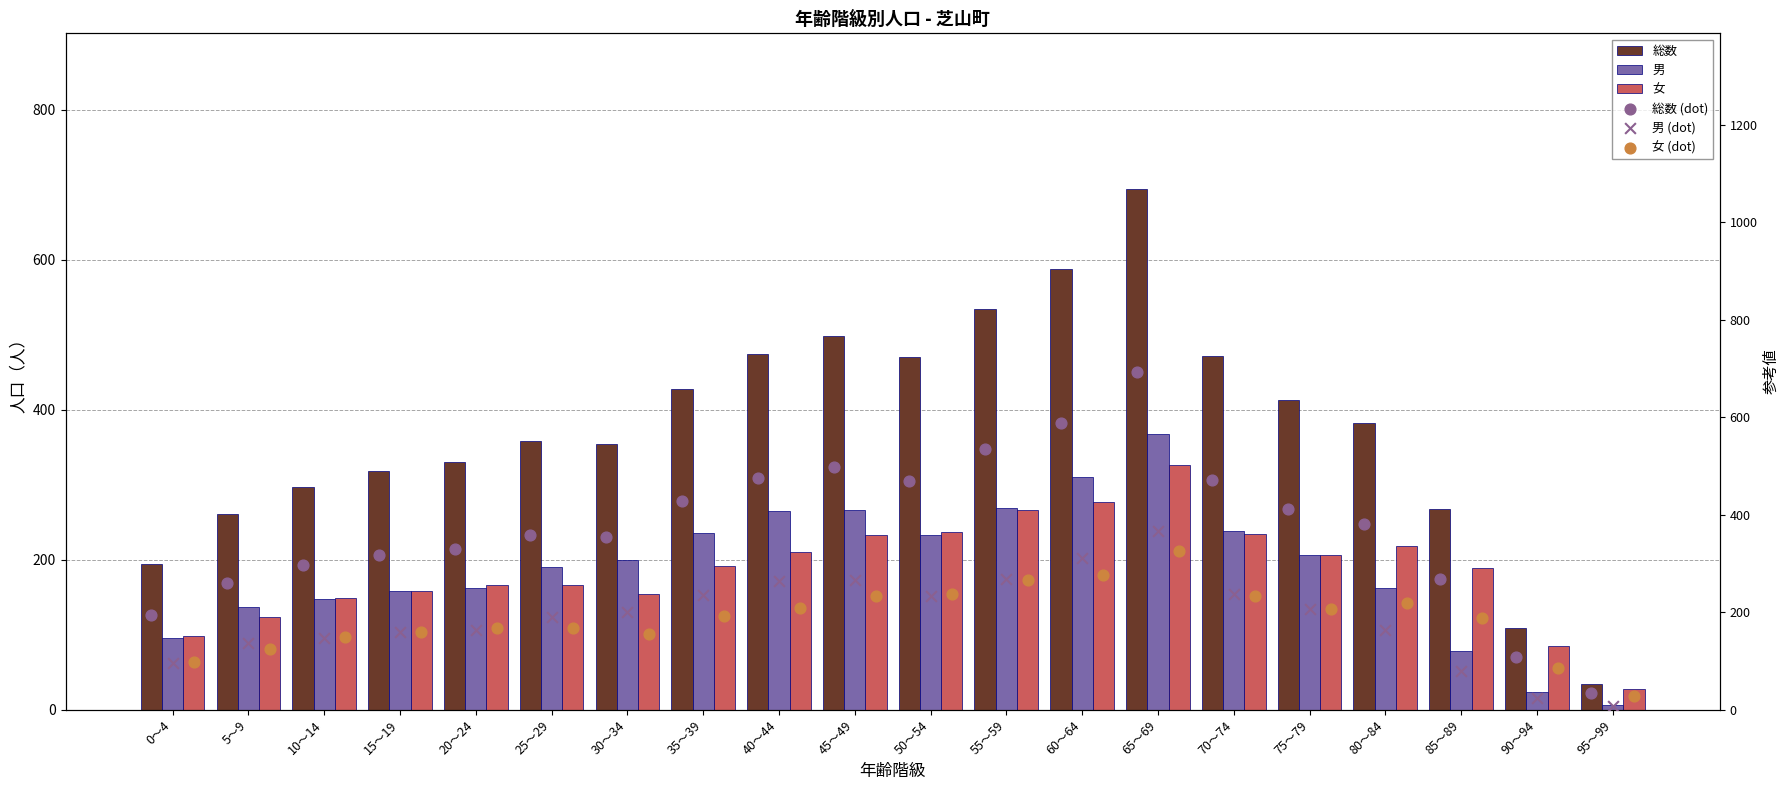

Is the value of 男 (dot) at 80～84 greater than the value of 男 at 25～29?

No